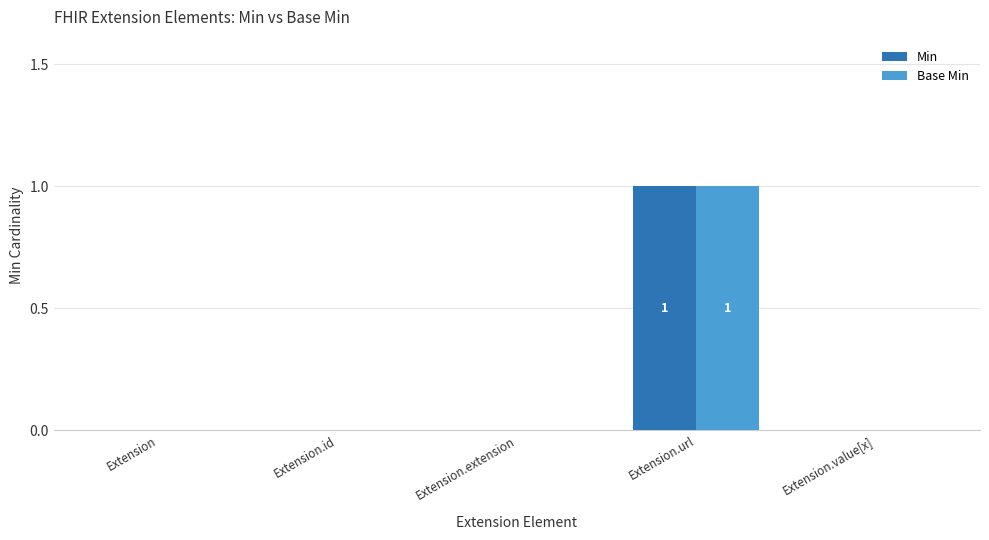

Is it true that Base Min equals 0 at Extension.extension?

True